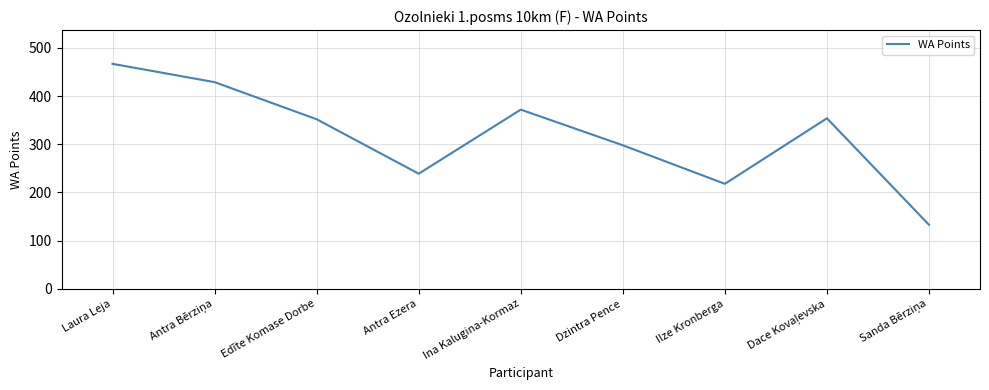

At which label does the data first exceed 352?

Laura Leja